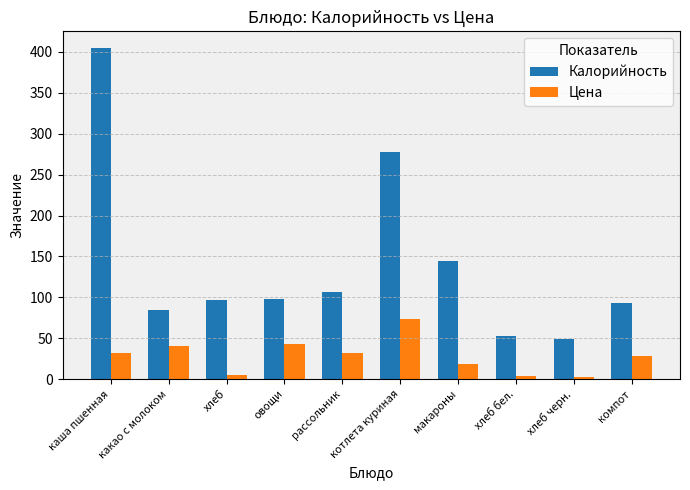

The Калорийность series shows 716.5 at каша пшенная. True or false?

False